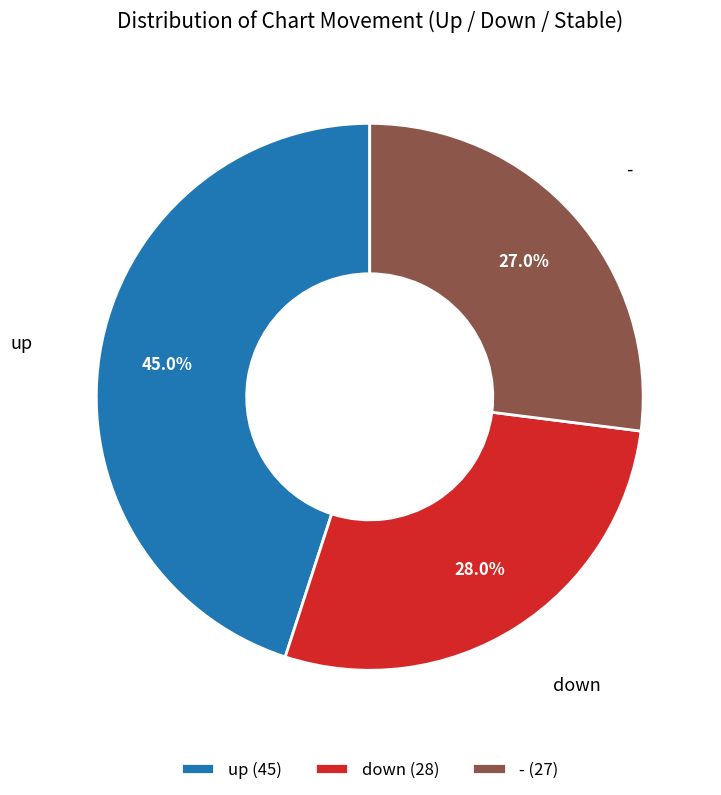

Does - represent more than half of the total?

No